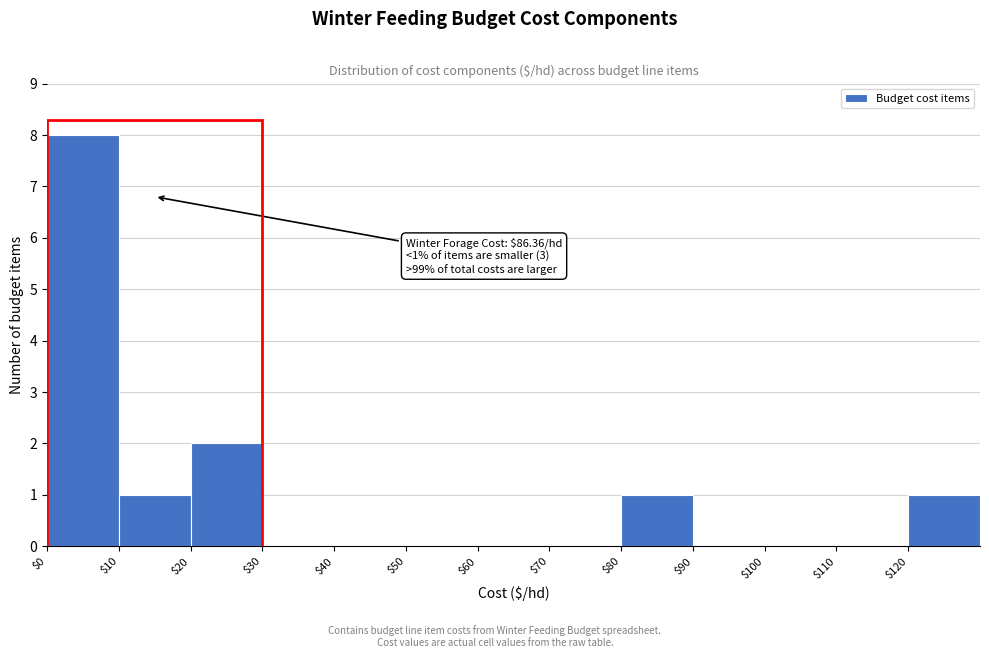

Which range on the x-axis has the tallest bar?

0 to 10